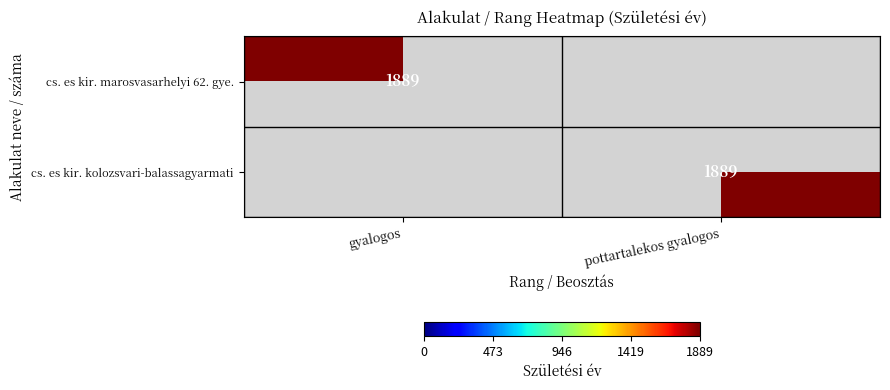

The cs. es kir. kolozsvari-balassagyarmati series shows 1889 at pottartalekos gyalogos. True or false?

True